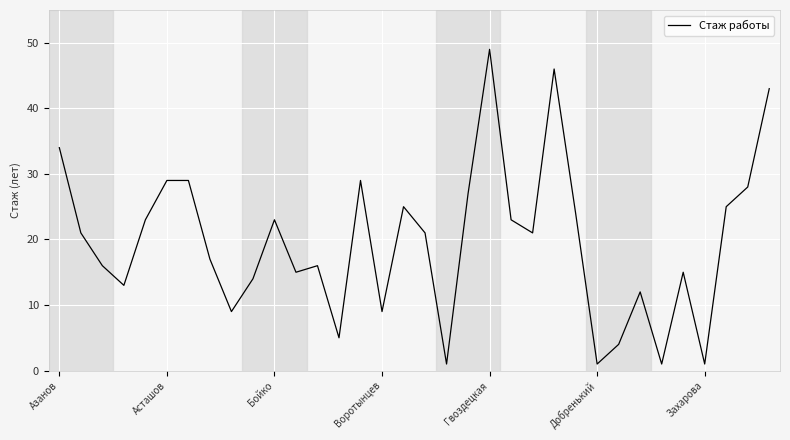

What is the difference between the maximum and minimum values?

48